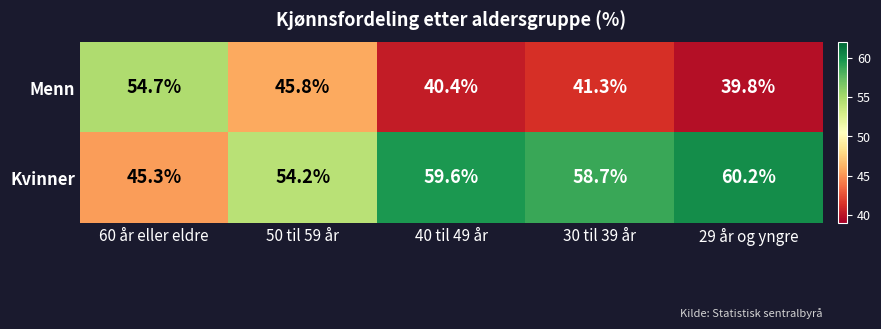

At 60 år eller eldre, list the series in order from largest to smallest.

Menn, Kvinner